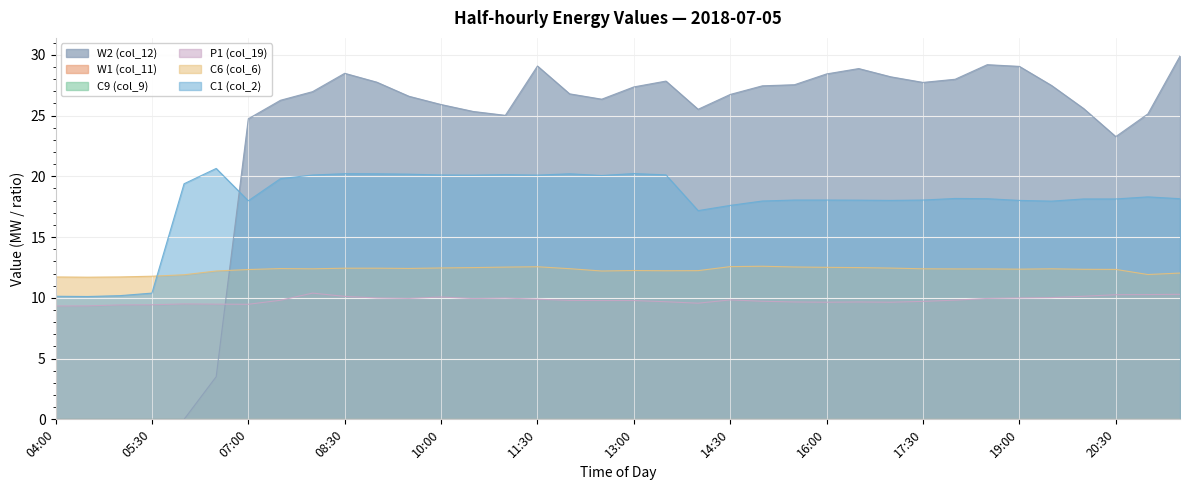

What is the total value across all series at 12:00?

69.2